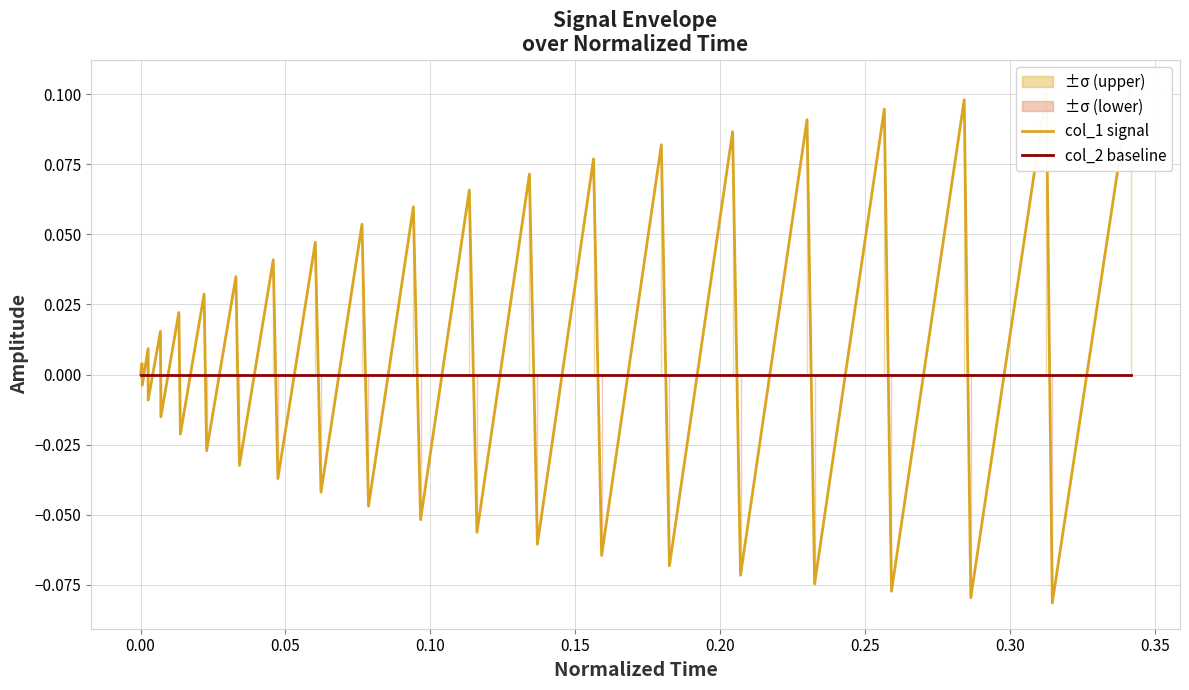

True or false: col_2 baseline has more than 1 interior local peaks.

False